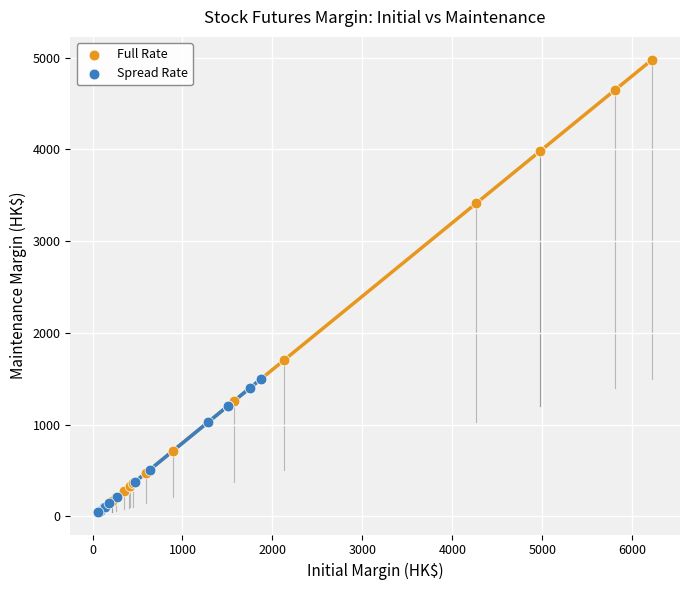

Which series has the widest spread of Y values?

Full Rate